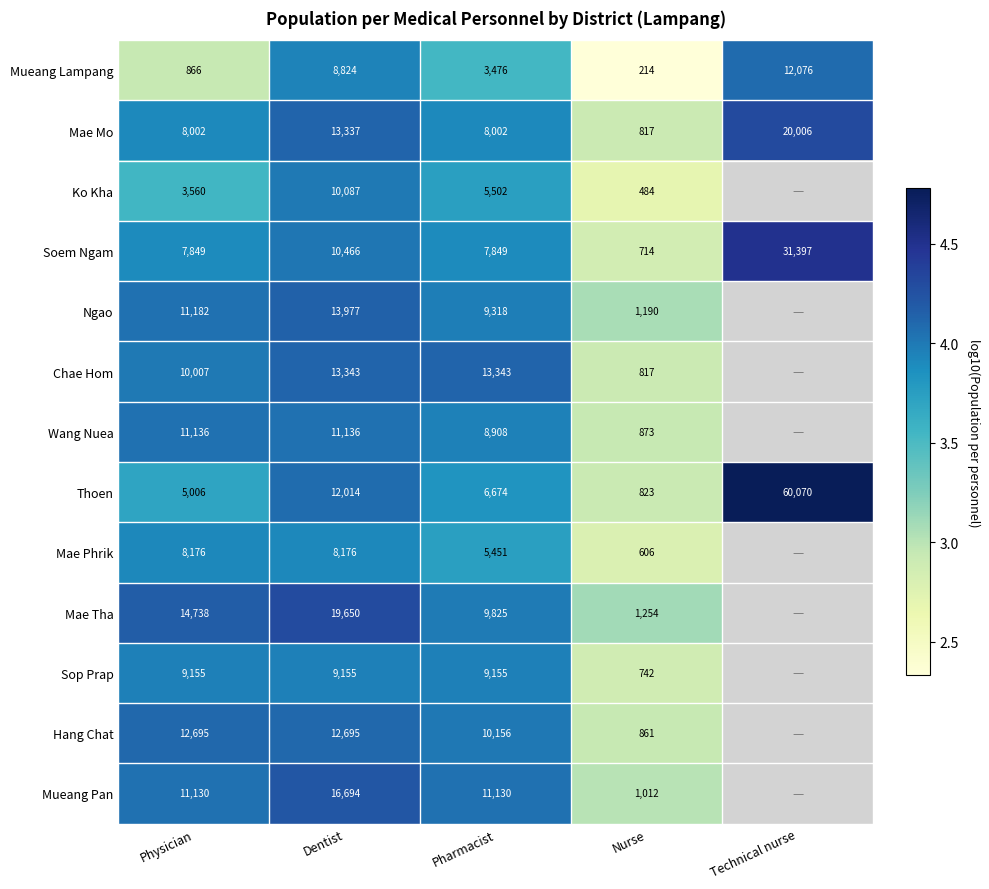

At which label is Mueang Lampang closest to 6145?

Pharmacist